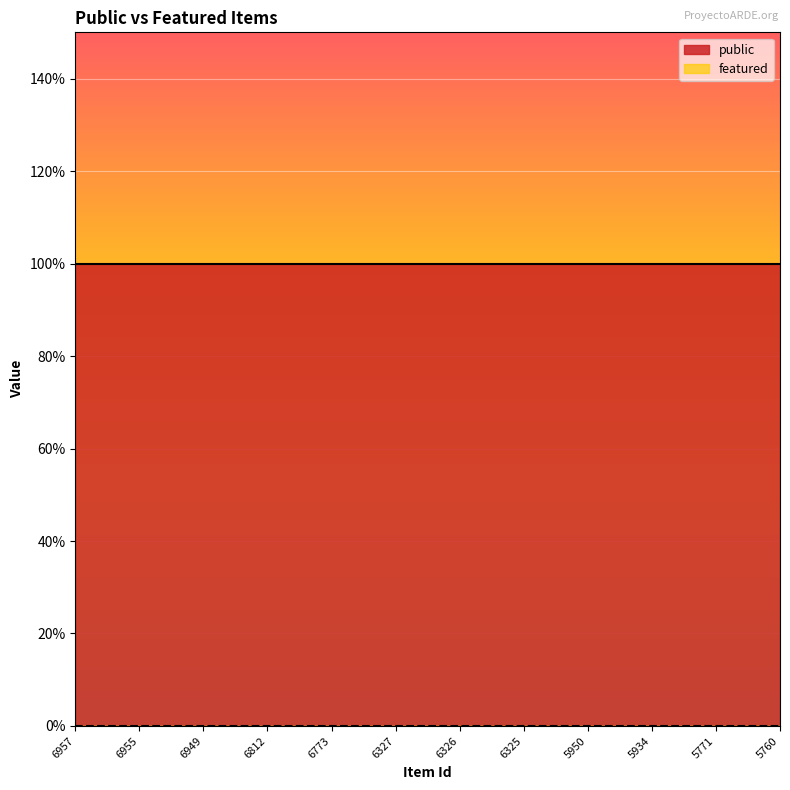

Which series has the largest total across all categories?

public